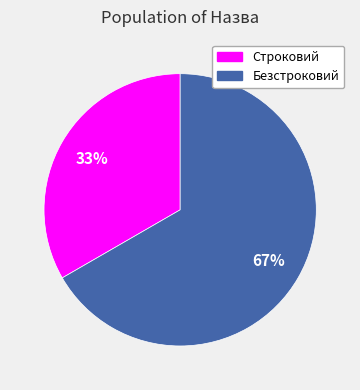

To the nearest percent, what is the average slice percentage?

50%